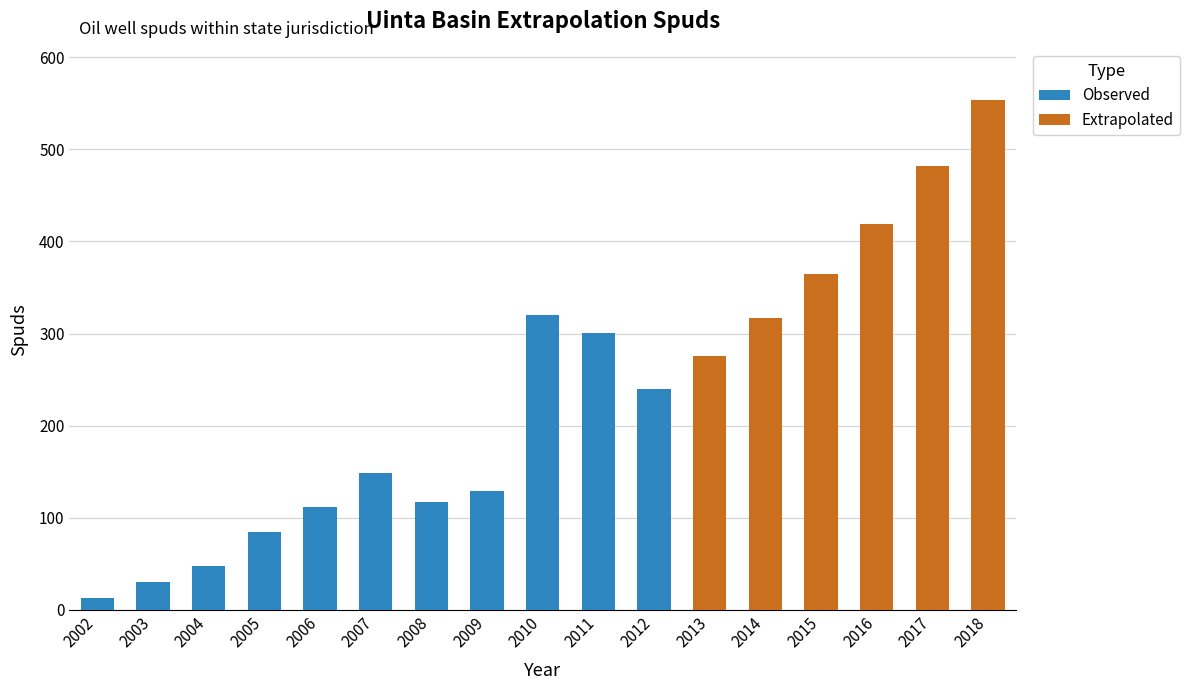

At which label is Observed closest to 166?

2007